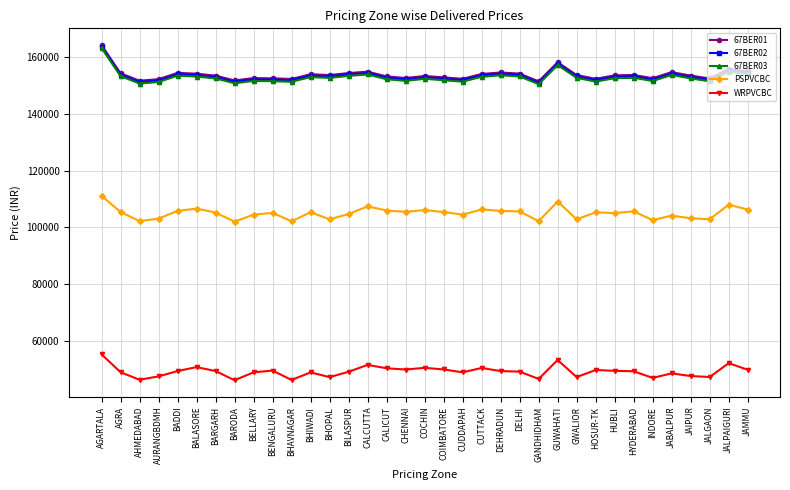

True or false: WRPVCBC has more than 0 interior local peaks.

True